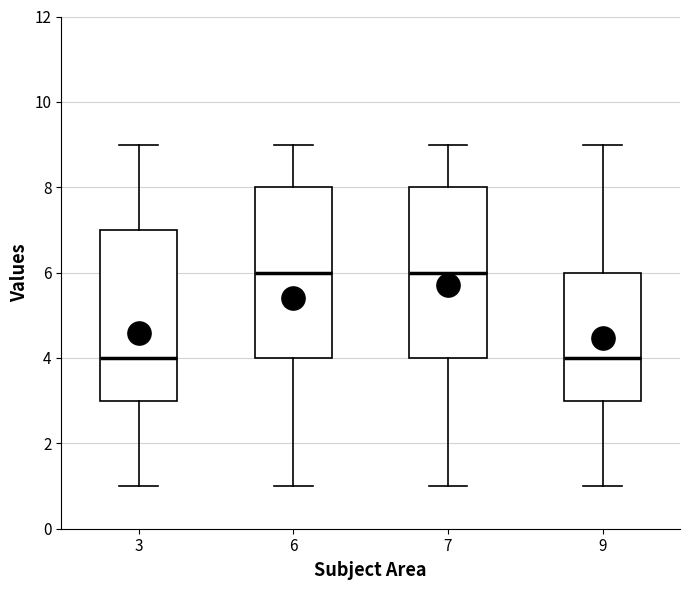

Reading left to right, read every box against the y-axis: the position of its median line, the range the box covers, and the ends of its whiskers. The values are not printed on the chart, so give them approximately, as read against the axis.

3: median 4, box 3 to 7, whiskers 1 to 9
6: median 6, box 4 to 8, whiskers 1 to 9
7: median 6, box 4 to 8, whiskers 1 to 9
9: median 4, box 3 to 6, whiskers 1 to 9